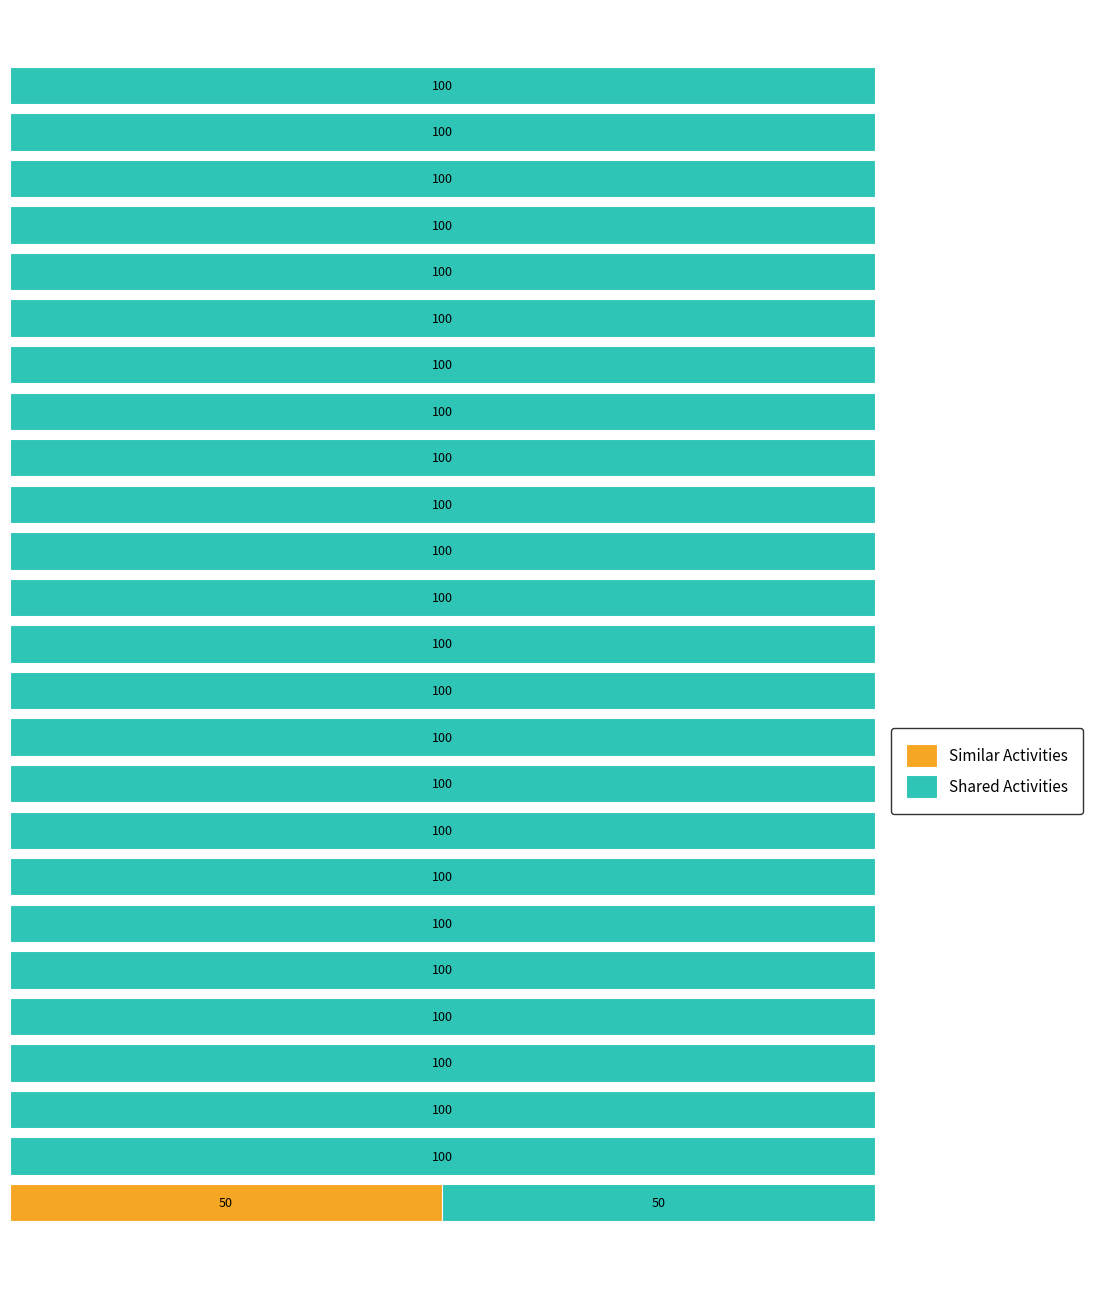

List the series in order of their peak value, lowest first.

Similar Activities, Shared Activities